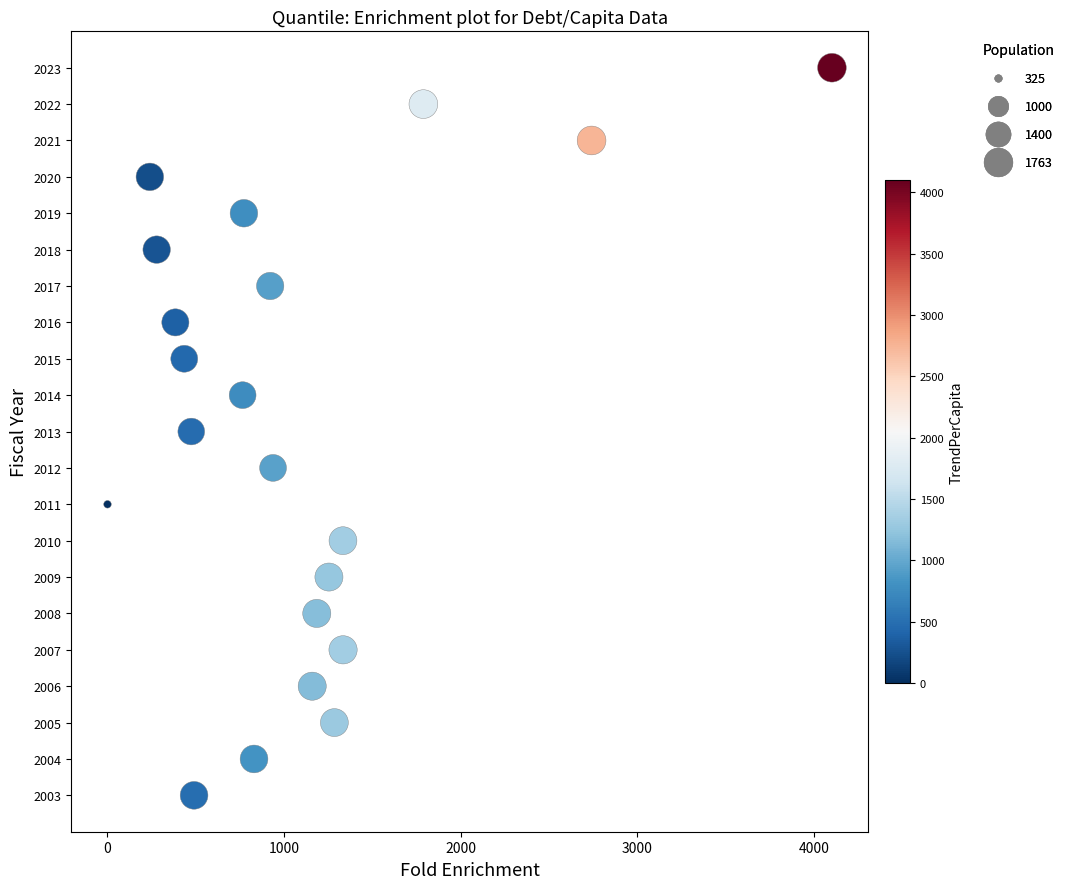

What is the range of Y values (max minus min)?

20